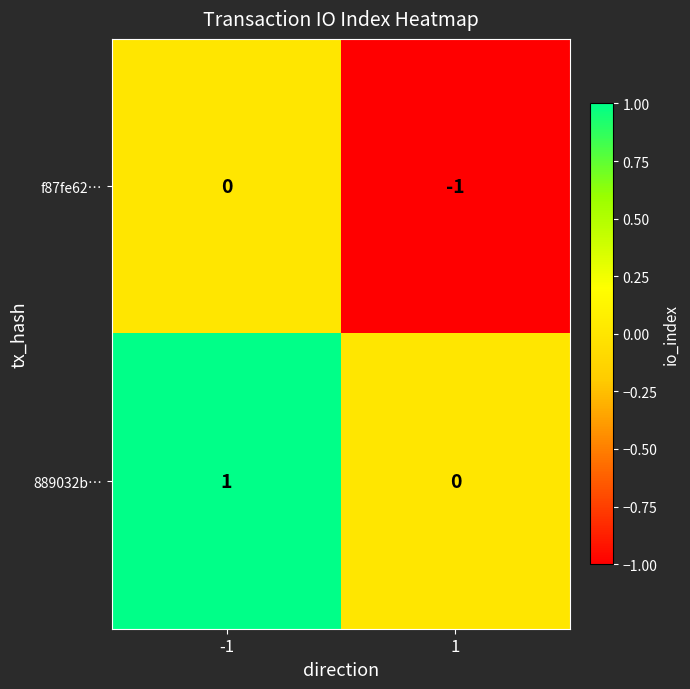

What is the smallest value displayed?

-1